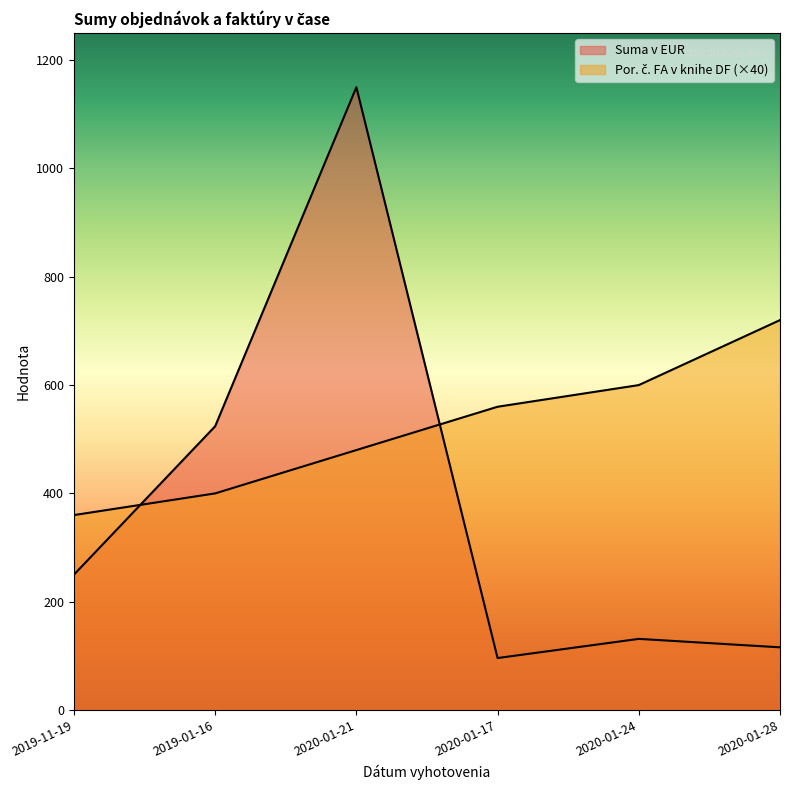

What is the sum of the Suma v EUR values at 2019-01-16 and 2020-01-24?

655.4